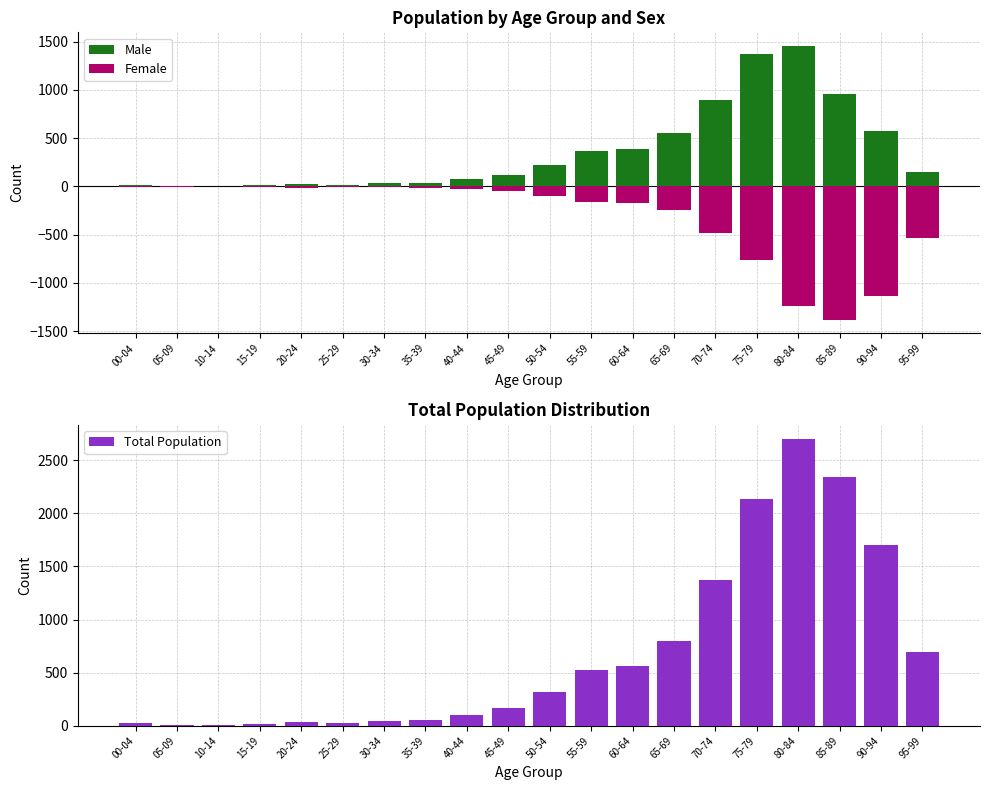

Reading left to right, transcribe all the data shown in this chart.

Male: 00-04=13	05-09=3	10-14=4	15-19=11	20-24=22	25-29=19	30-34=35	35-39=39	40-44=72	45-49=117	50-54=218	55-59=369	60-64=386	65-69=552	70-74=895	75-79=1369	80-84=1454	85-89=962	90-94=569	95-99=152
Female: 00-04=-10	05-09=-2	10-14=-1	15-19=-4	20-24=-13	25-29=-9	30-34=-10	35-39=-19	40-44=-27	45-49=-50	50-54=-103	55-59=-159	60-64=-175	65-69=-247	70-74=-480	75-79=-762	80-84=-1244	85-89=-1379	90-94=-1136	95-99=-539
Total Population: 00-04=23	05-09=5	10-14=5	15-19=15	20-24=35	25-29=28	30-34=45	35-39=58	40-44=99	45-49=167	50-54=321	55-59=528	60-64=561	65-69=799	70-74=1375	75-79=2131	80-84=2698	85-89=2341	90-94=1705	95-99=691